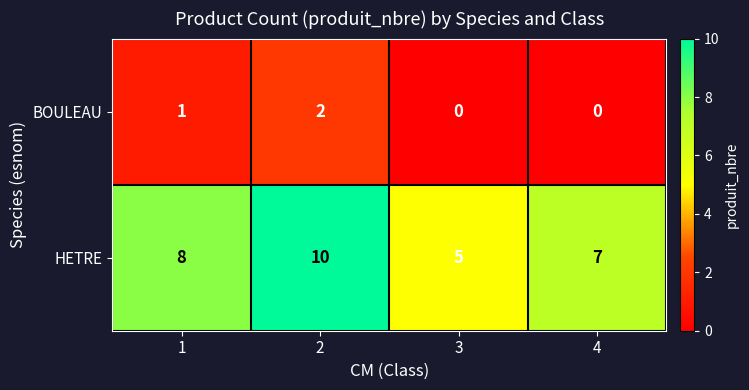

Rank the series at 4 from highest to lowest value.

HETRE, BOULEAU